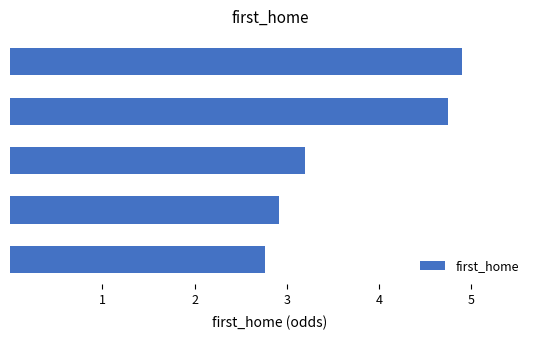

What is the difference between the maximum and minimum values?

2.1